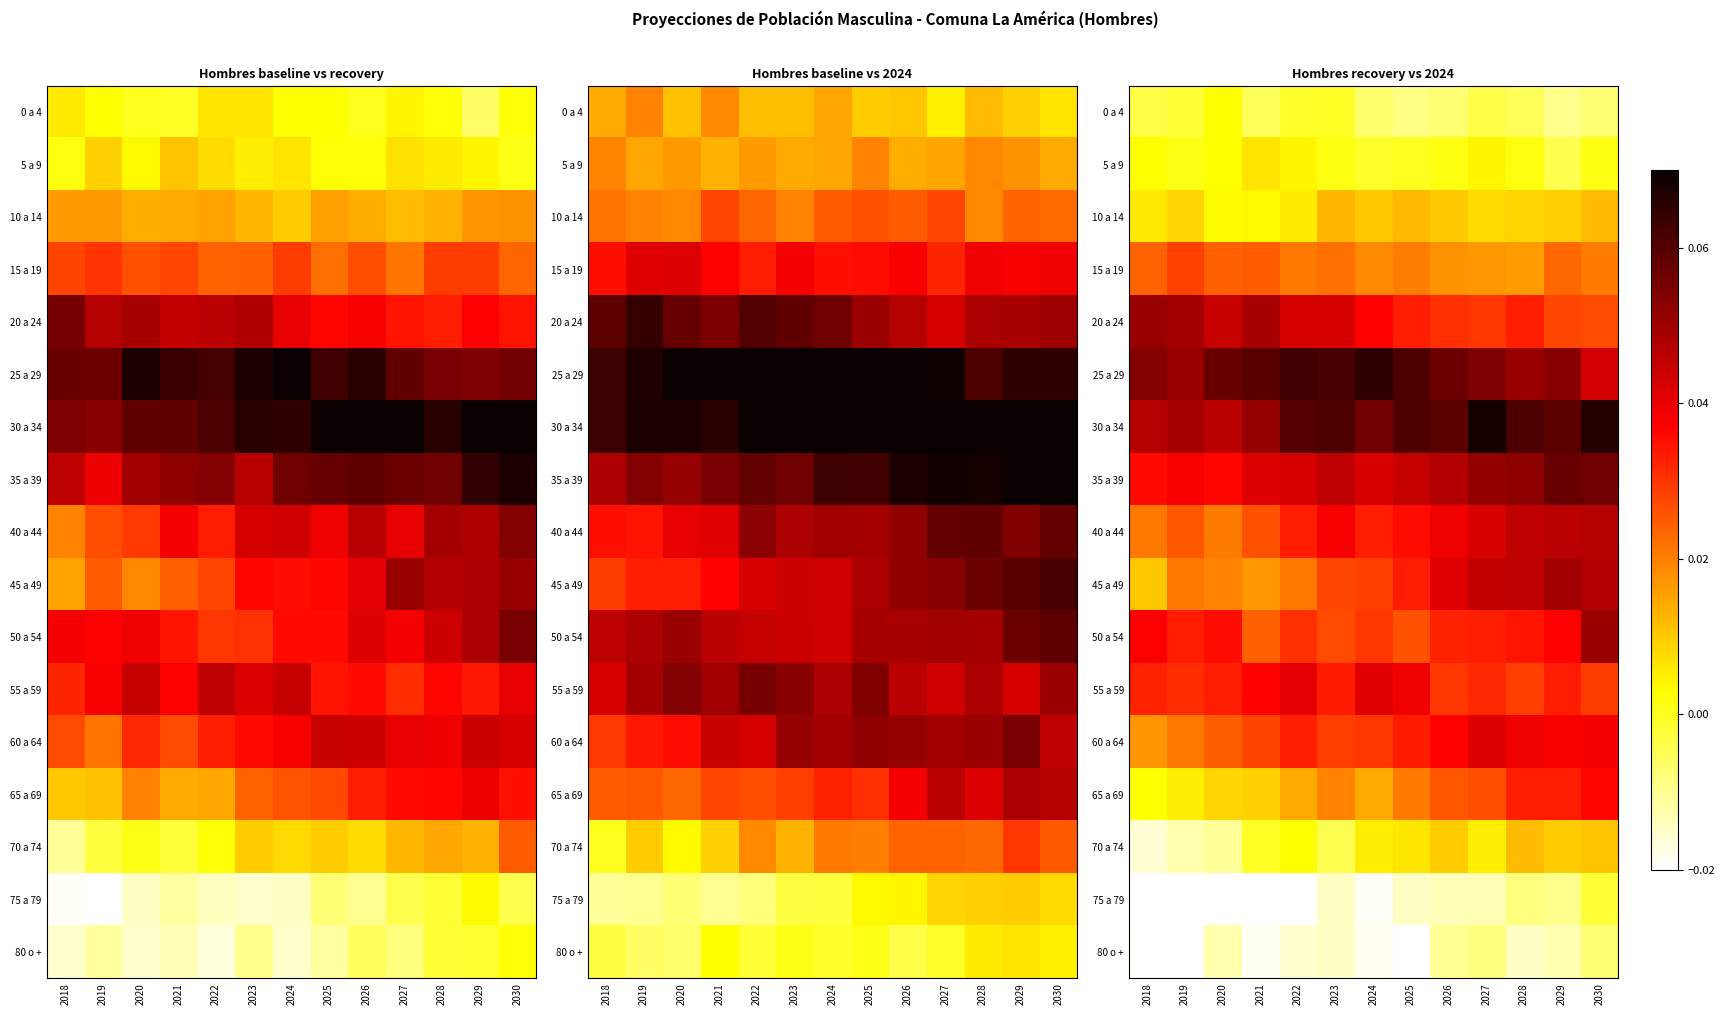

Which has a higher value, 2021 or 2028?

2021